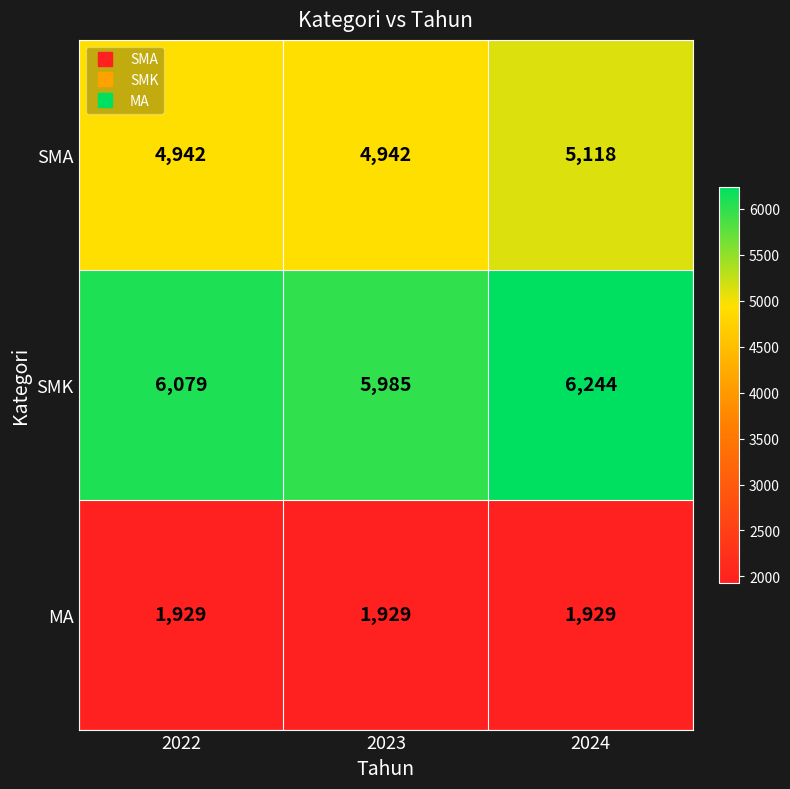

Between 2023 and 2024, which series saw the biggest shift?

SMK